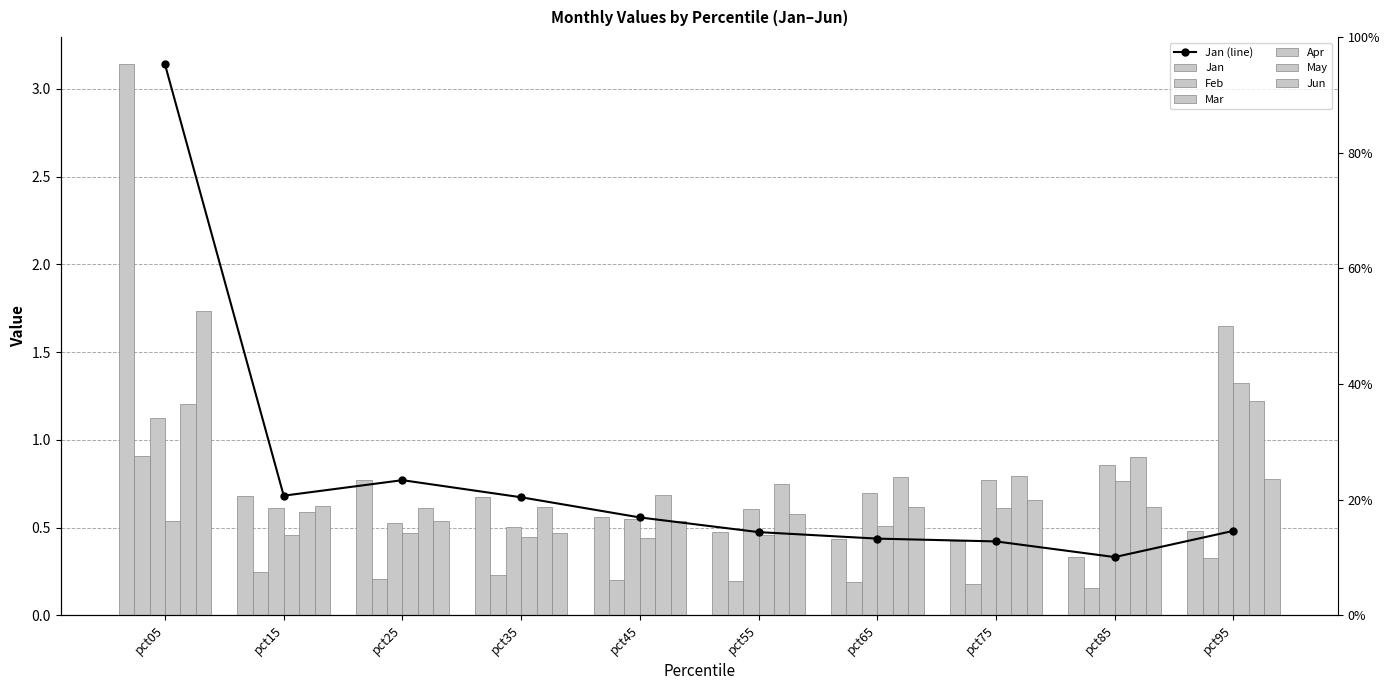

Reading left to right, what are all the values shown in this chart?

Jan: 3.1	0.7	0.8	0.7	0.6	0.5	0.4	0.4	0.3	0.5
Feb: 0.9	0.2	0.2	0.2	0.2	0.2	0.2	0.2	0.2	0.3
Mar: 1.1	0.6	0.5	0.5	0.5	0.6	0.7	0.8	0.9	1.6
Apr: 0.5	0.5	0.5	0.4	0.4	0.5	0.5	0.6	0.8	1.3
May: 1.2	0.6	0.6	0.6	0.7	0.7	0.8	0.8	0.9	1.2
Jun: 1.7	0.6	0.5	0.5	0.5	0.6	0.6	0.7	0.6	0.8